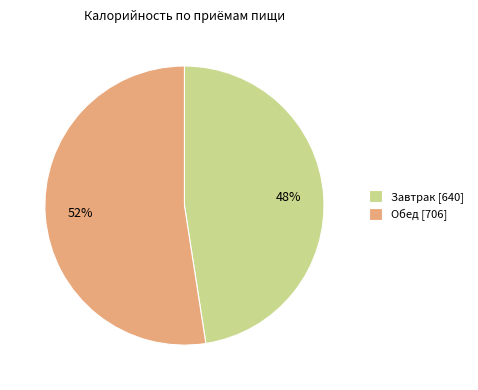

What is the ratio of the value at Обед [706] to the value at Завтрак [640]?

1.1